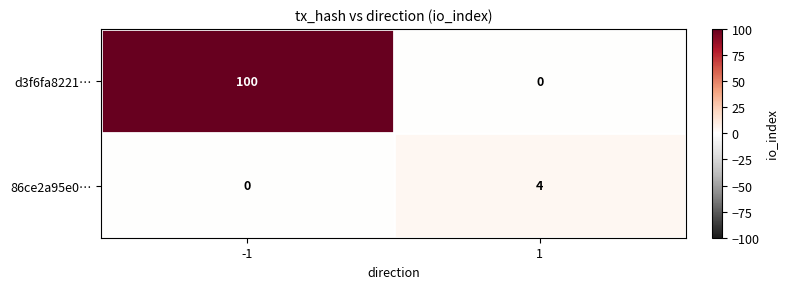

Reading right to left, extract all data points from this chart.

d3f6fa8221…: 0	100
86ce2a95e0…: 4	0